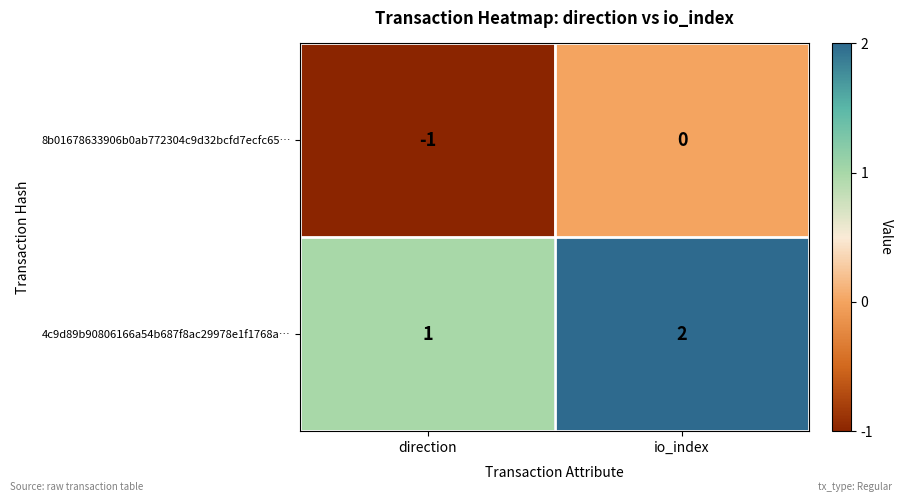

At which category is the sum across all series the highest?

io_index